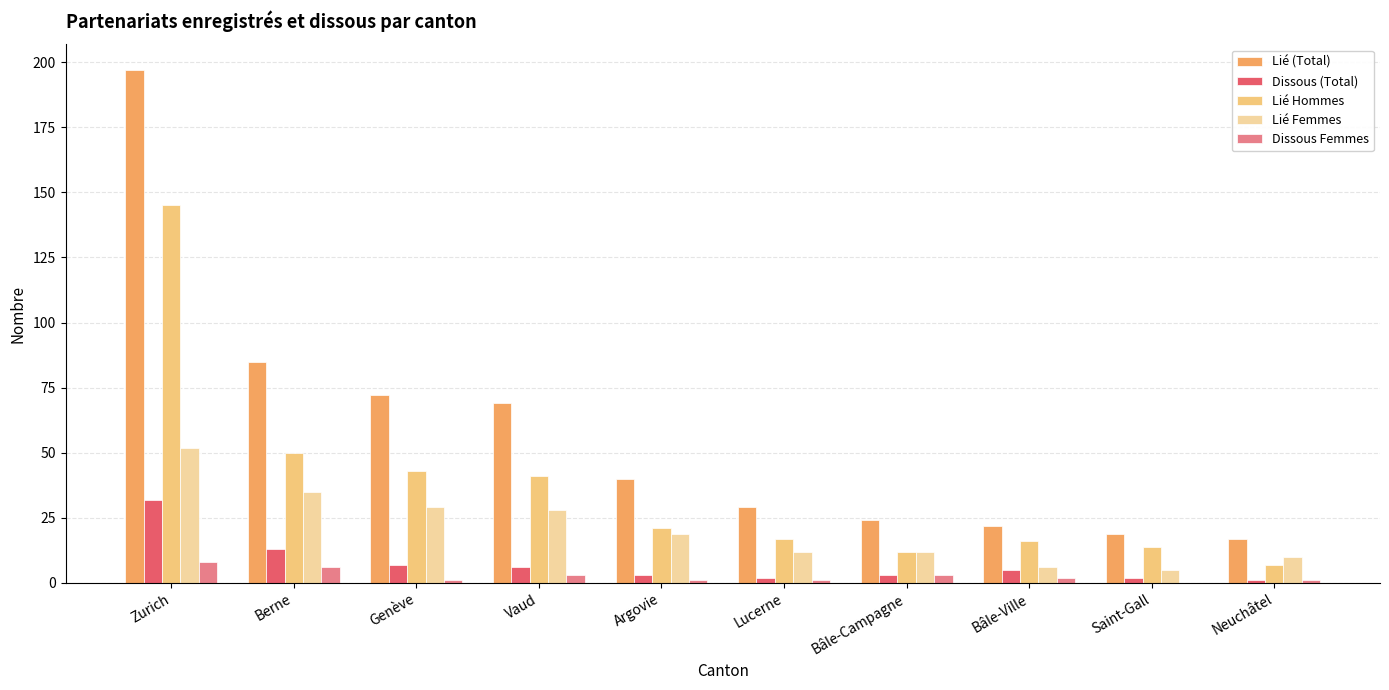

What is the sum of all Dissous (Total) values?

74